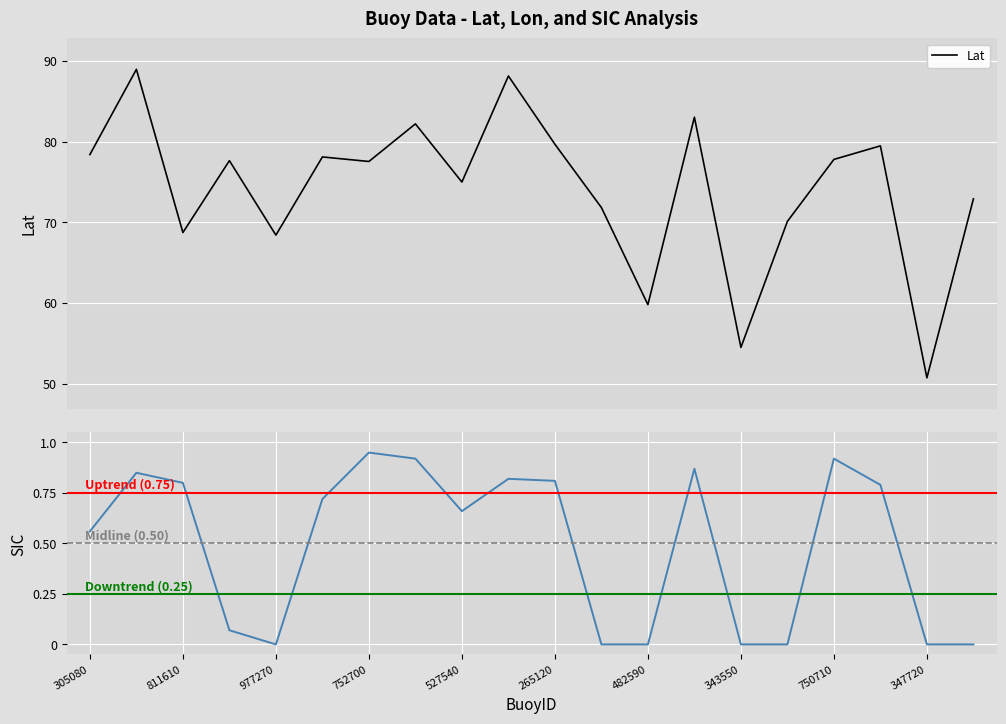

What is the maximum value for Lat?

89.0